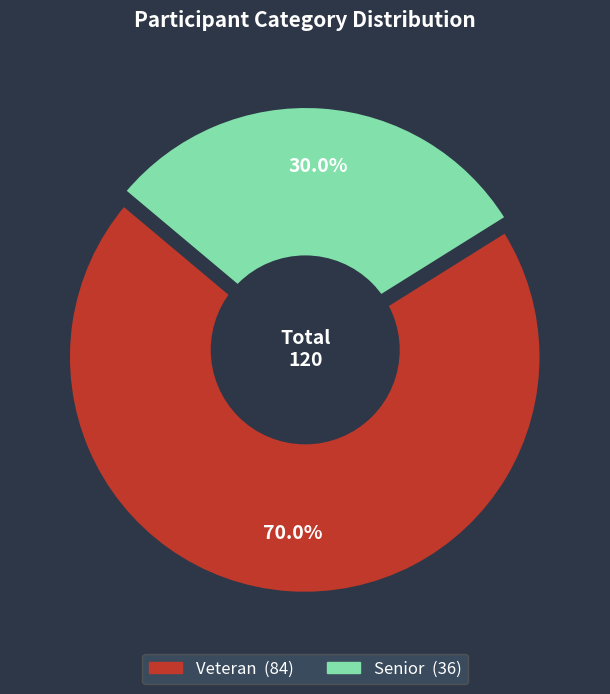

Combined, what portion of the pie is Senior and Veteran?

100.0%